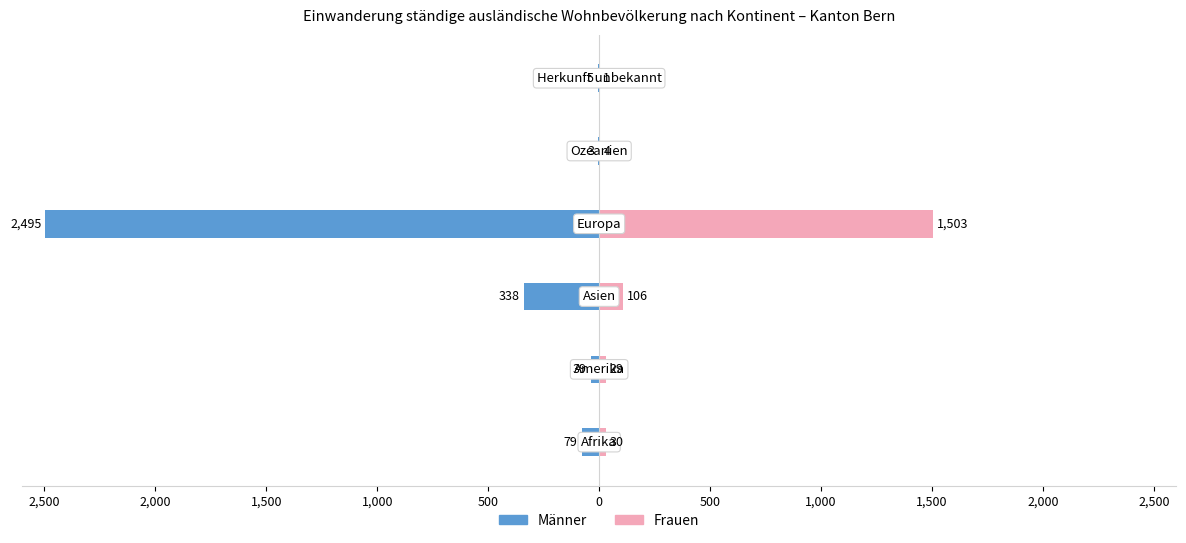

Reading left to right, what are all the values shown in this chart?

Männer: -79	-39	-338	-2495	-3	-5
Frauen: 30	29	106	1503	4	1